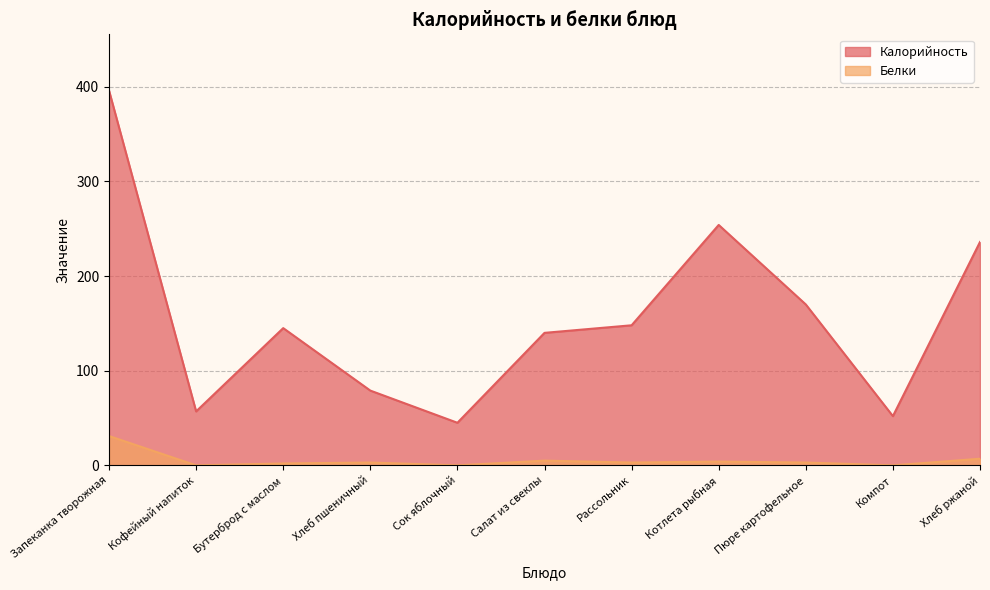

The value of Калорийность at Запеканка творожная is 396. True or false?

True